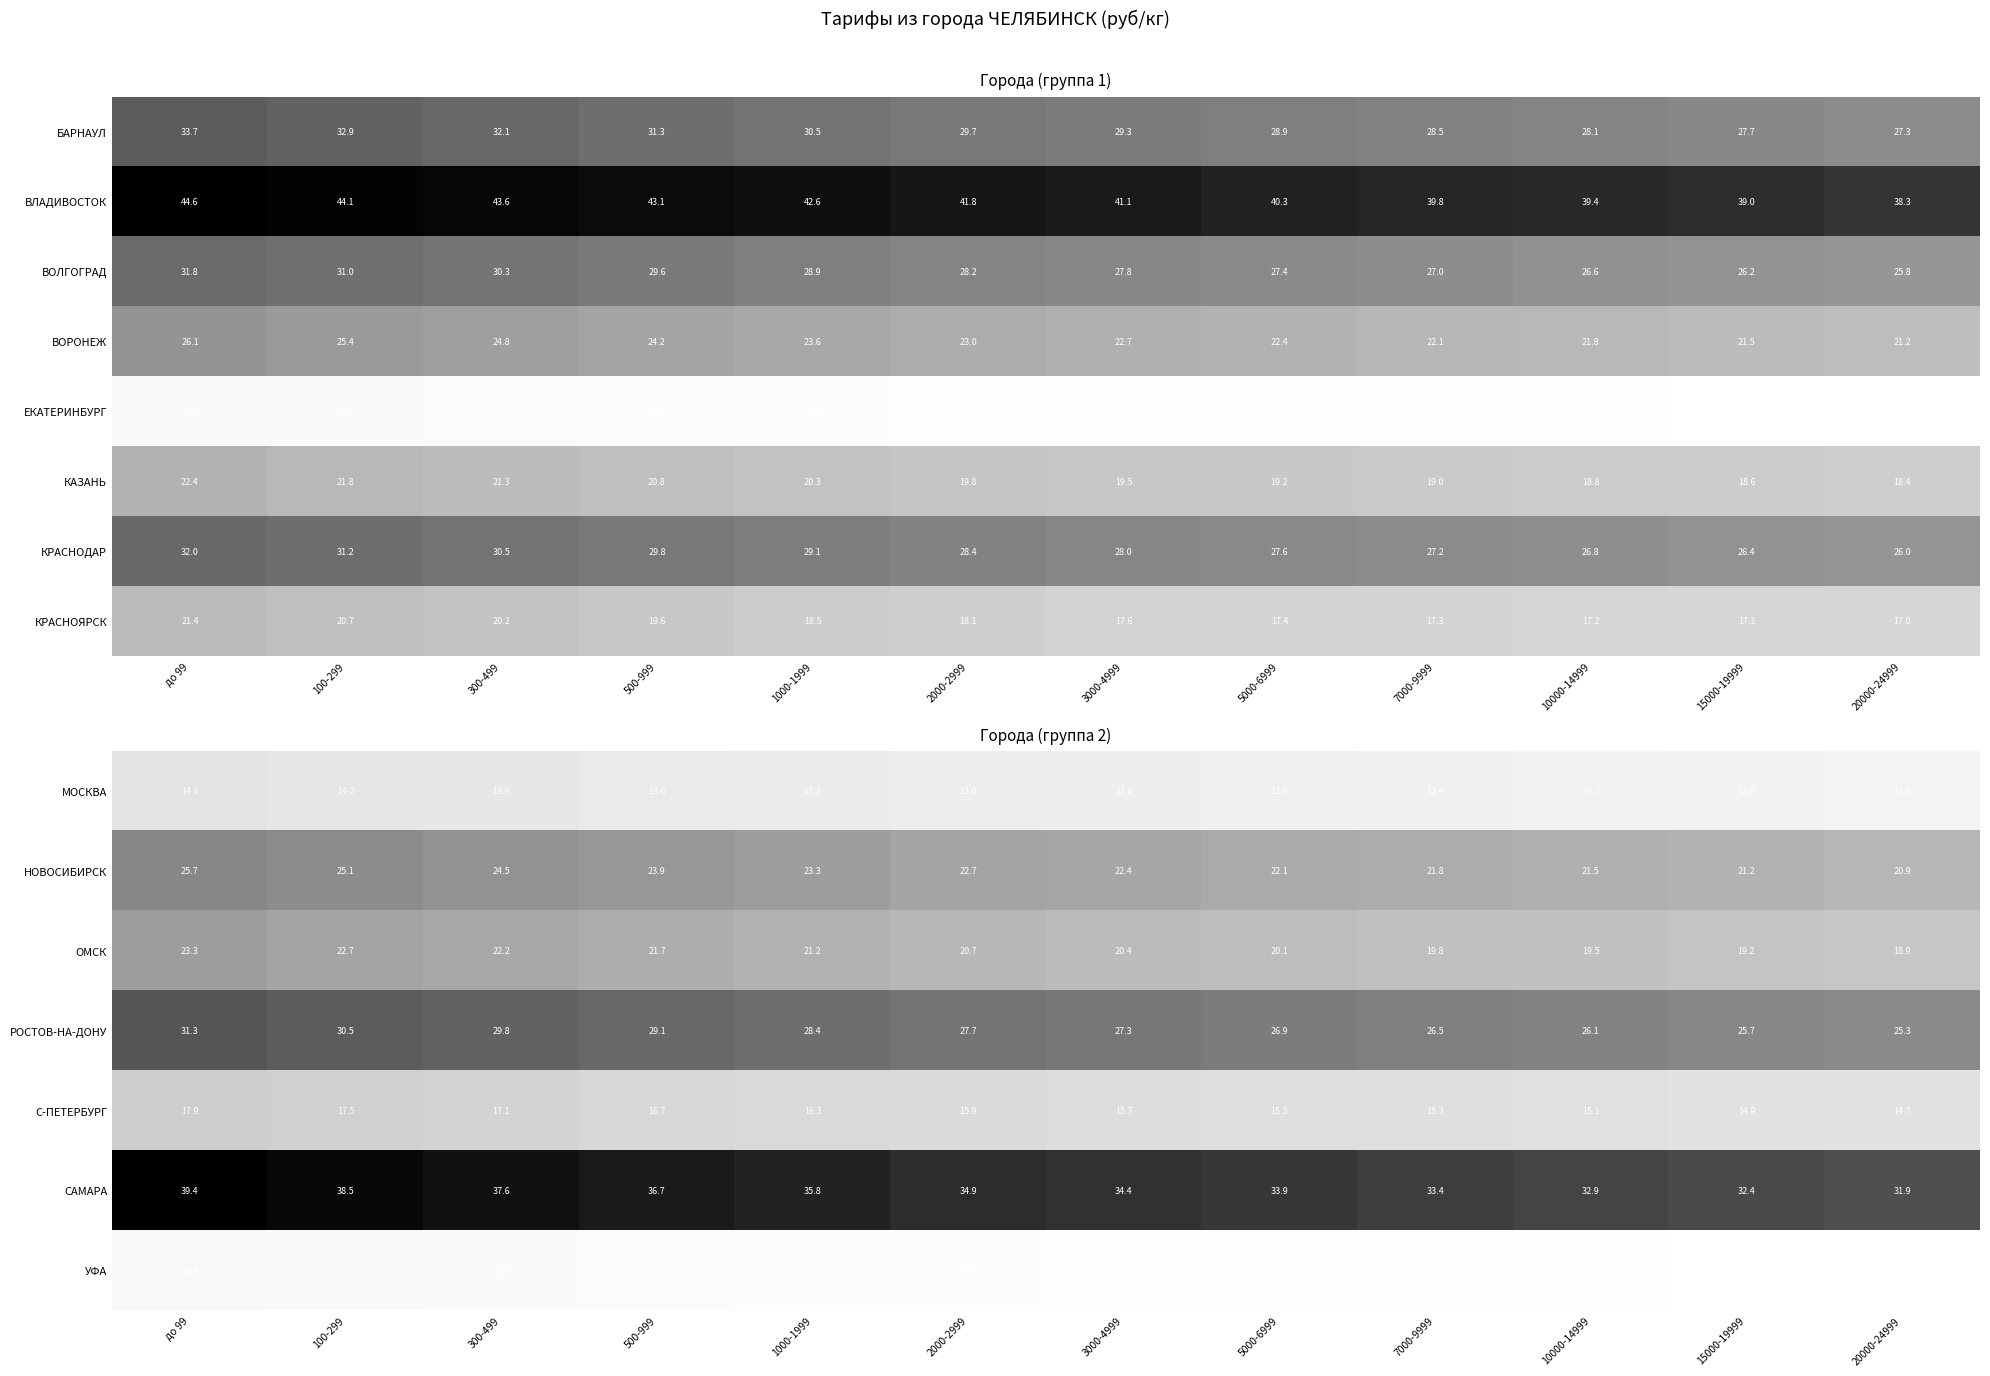

How many data points in РОСТОВ-НА-ДОНУ are above 27?

7